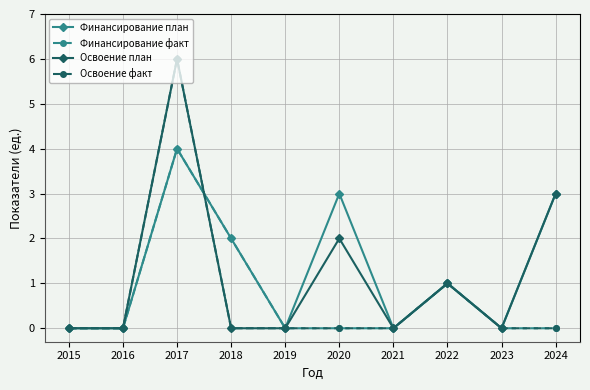

At which category is the sum across all series the highest?

2017